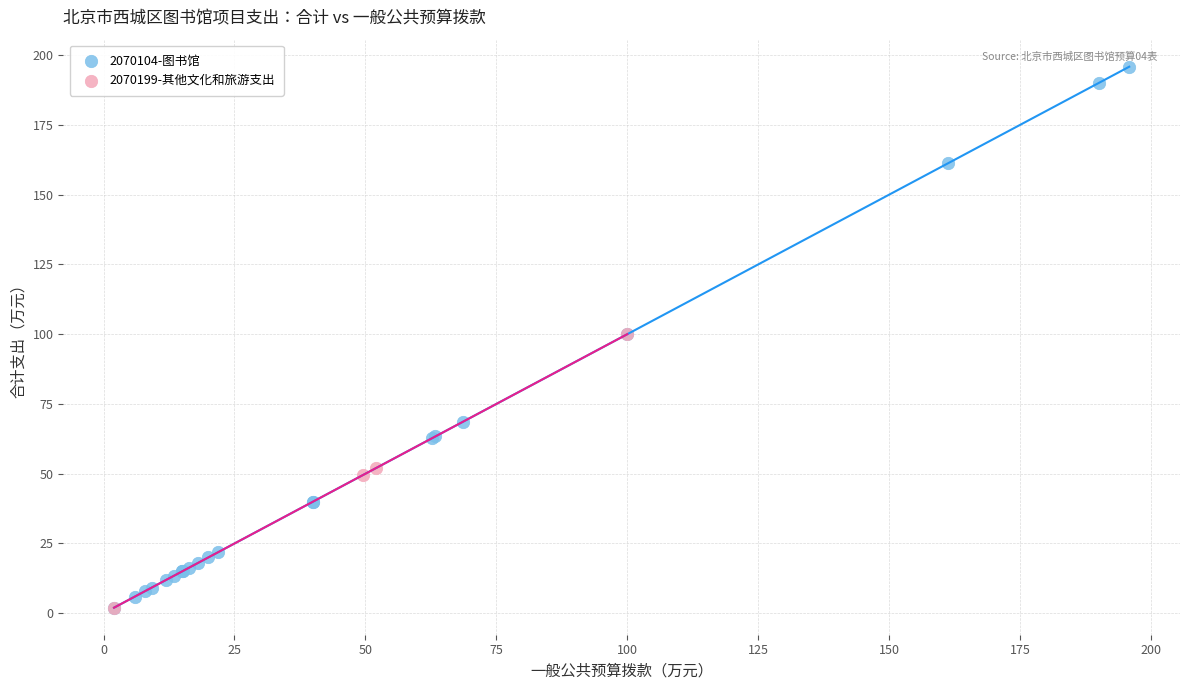

Which series has the widest spread of Y values?

2070104-图书馆